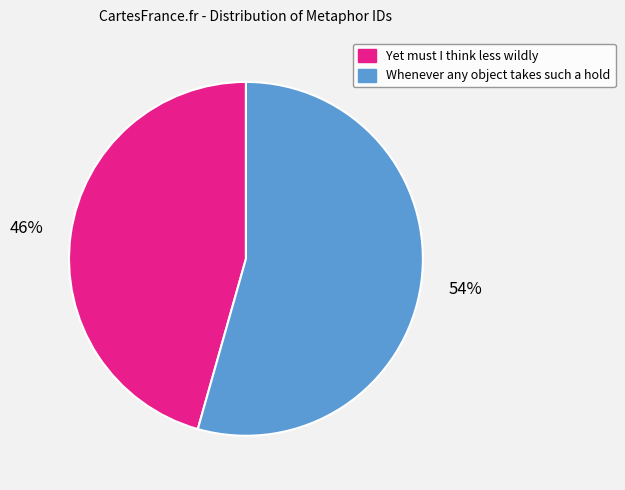

Which slice is the largest?

Whenever any object takes such a hold